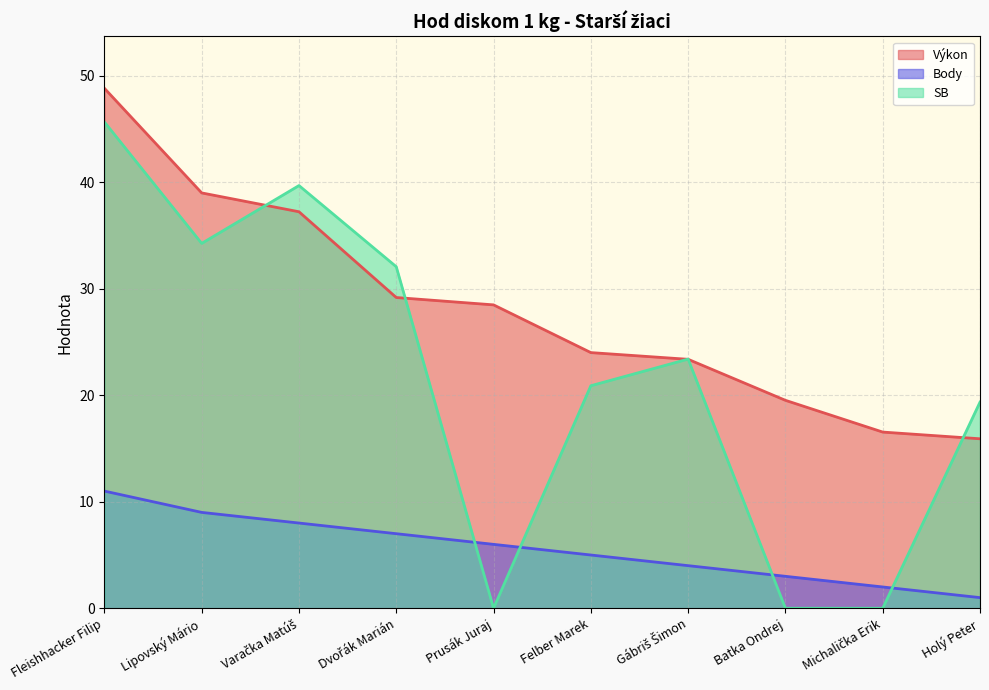

Reading right to left, extract all data points from this chart.

Výkon: 15.9	16.5	19.5	23.4	24.0	28.5	29.2	37.2	39.0	48.8
Body: 1.0	2.0	3.0	4.0	5.0	6.0	7.0	8.0	9.0	11.0
SB: 19.4	0.0	0.0	23.4	20.9	0.0	32.1	39.7	34.2	45.6